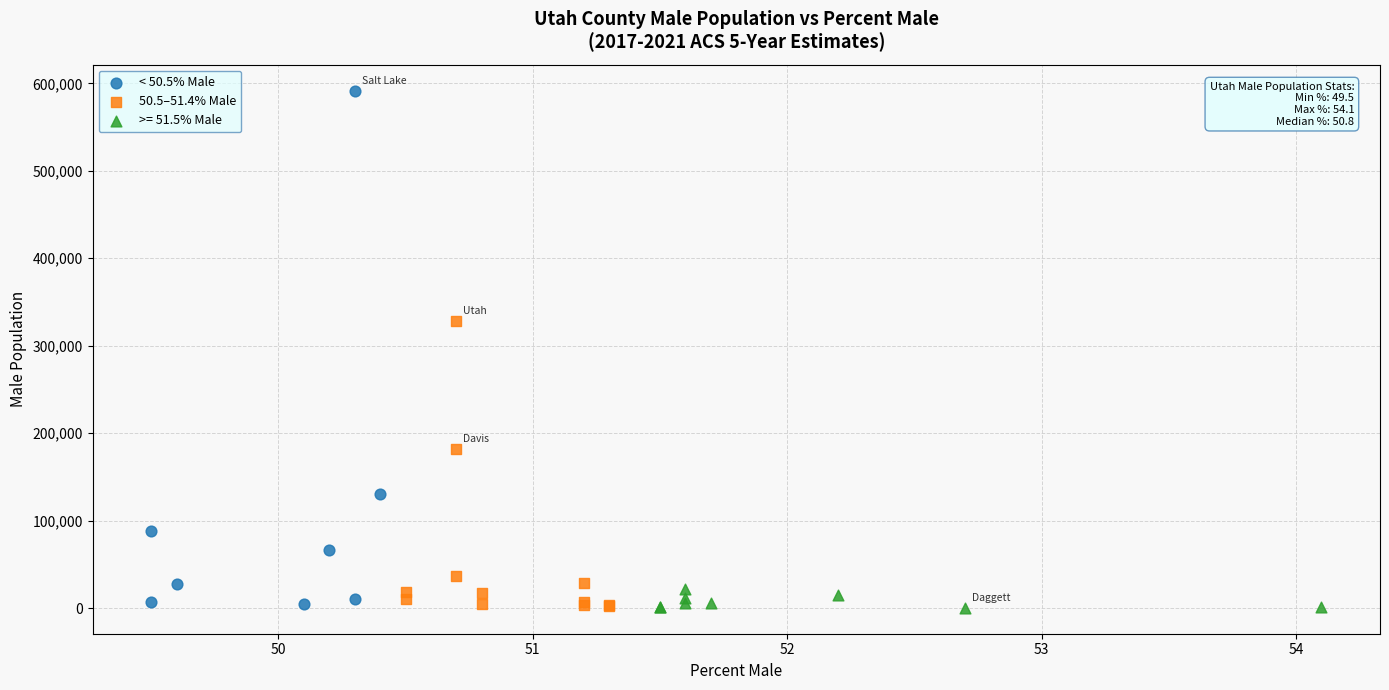

Which series contains the highest Y value?

< 50.5% Male